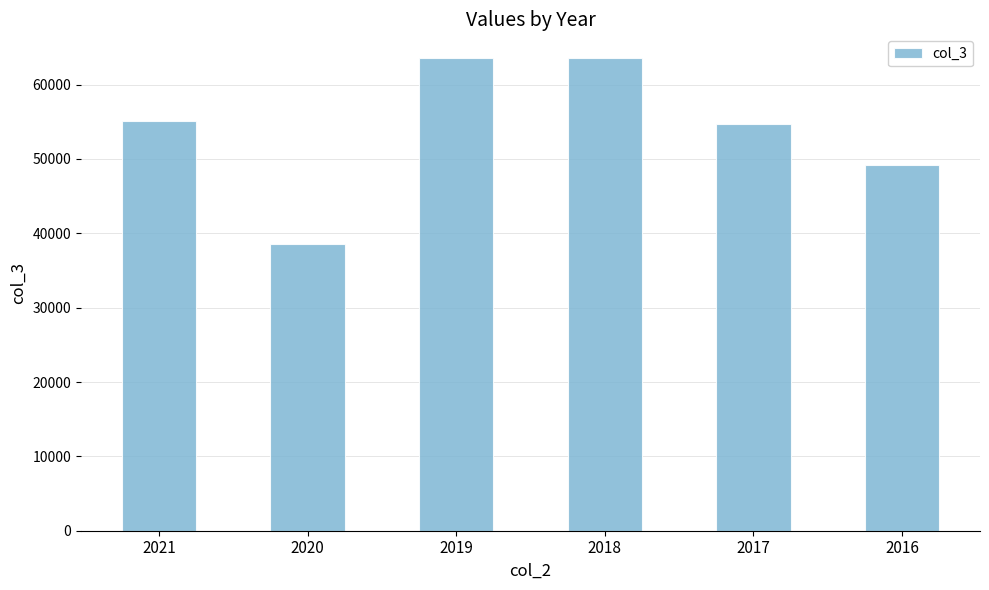

What is the value of the 3rd bar from the left?

63531